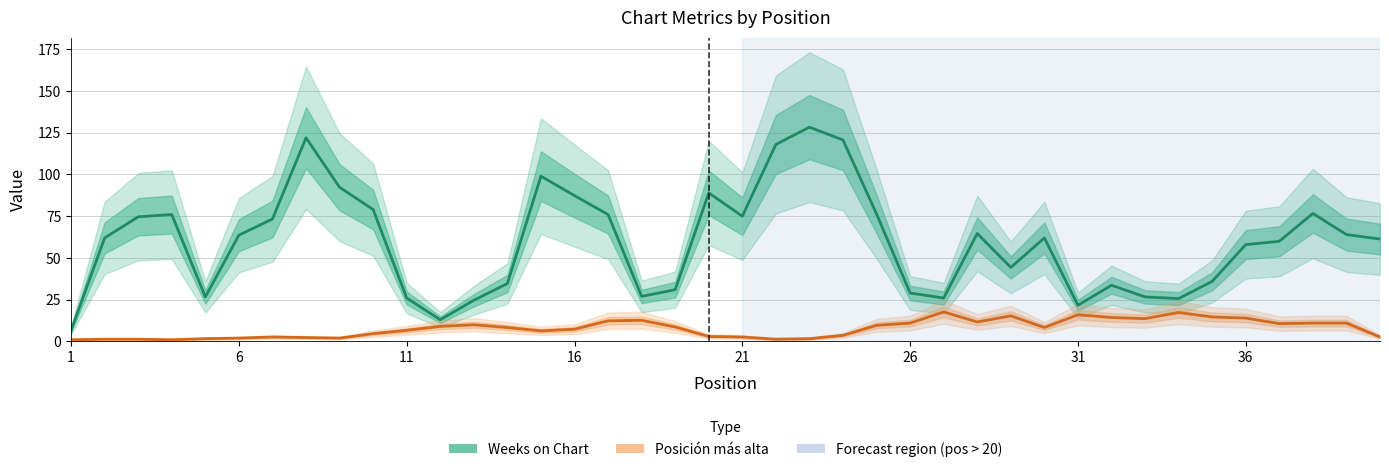

Does the chart have visible grid lines?

Yes